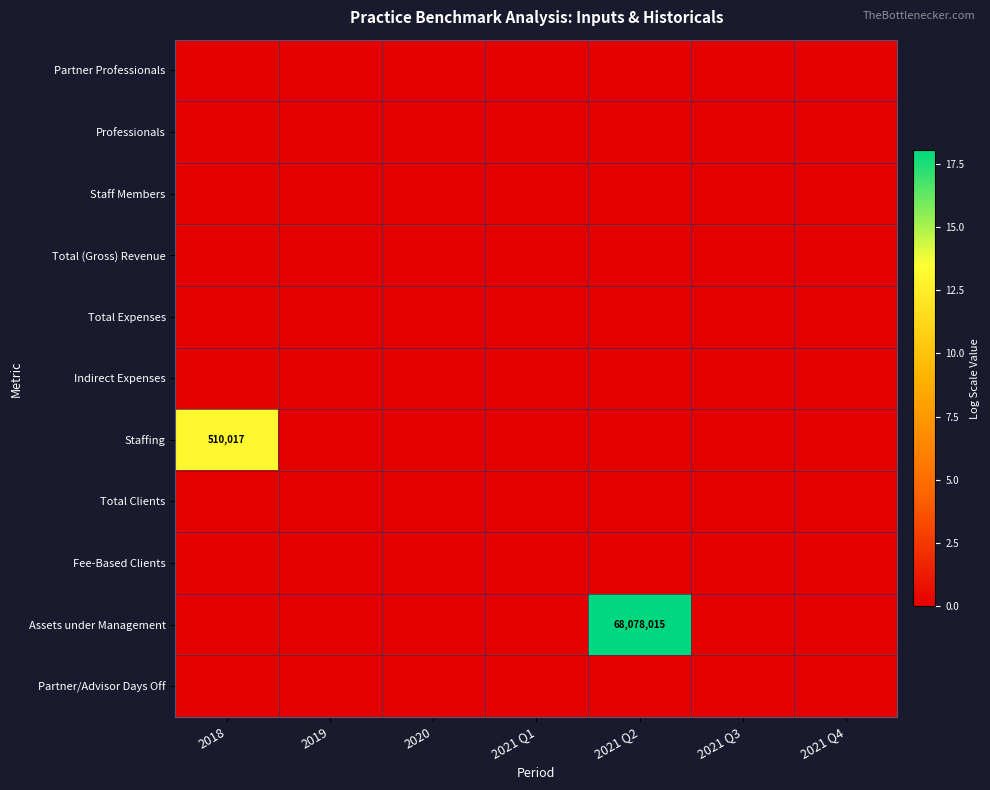

Rank the series by their maximum value, from highest to lowest.

Assets under Management, Staffing, Partner Professionals, Professionals, Staff Members, Total (Gross) Revenue, Total Expenses, Indirect Expenses, Total Clients, Fee-Based Clients, Partner/Advisor Days Off